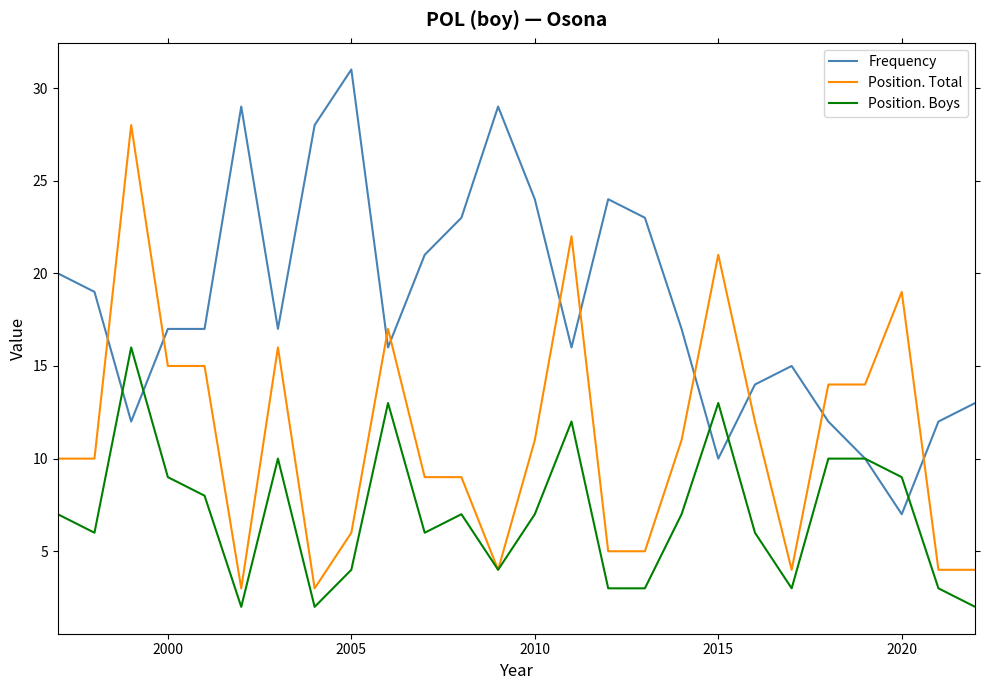

Which series has the largest total across all categories?

Frequency